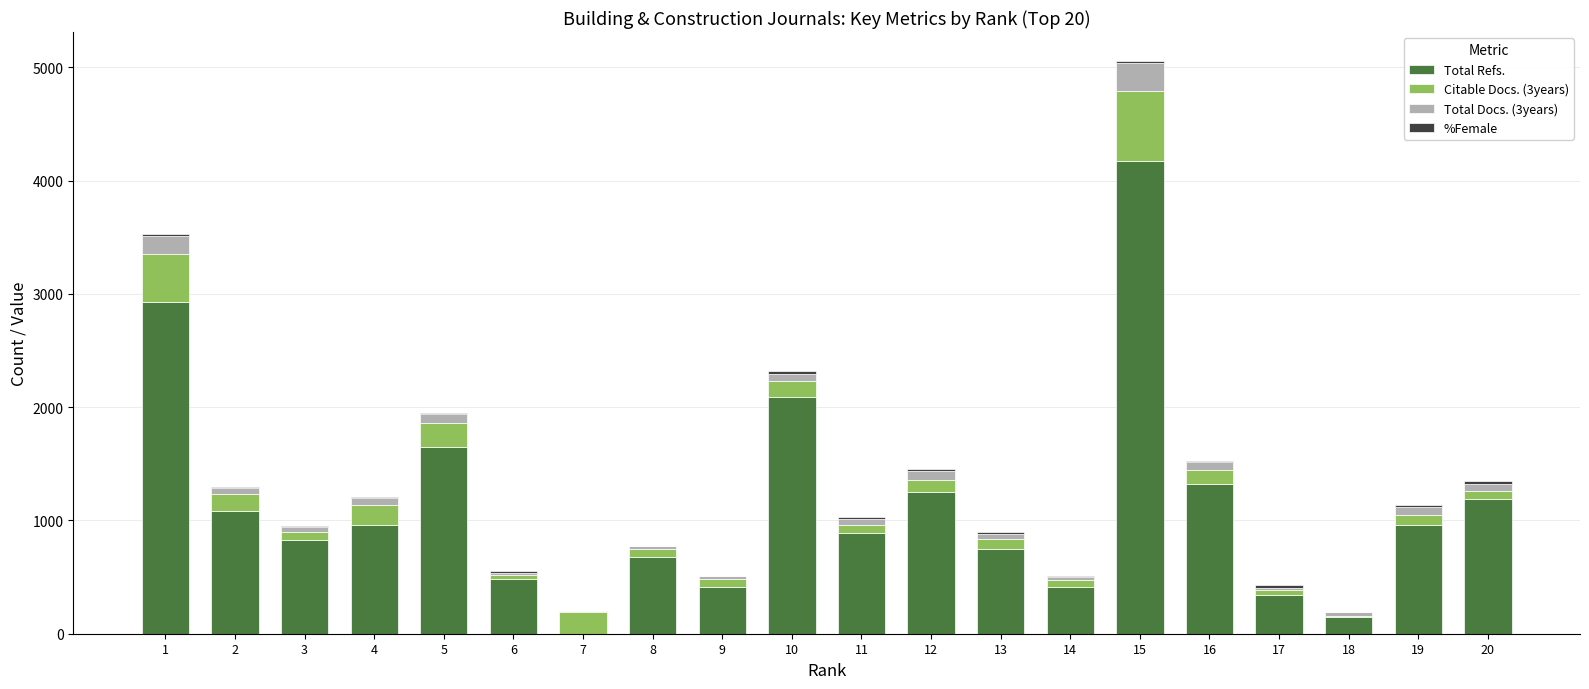

At which category is the sum across all series the highest?

15